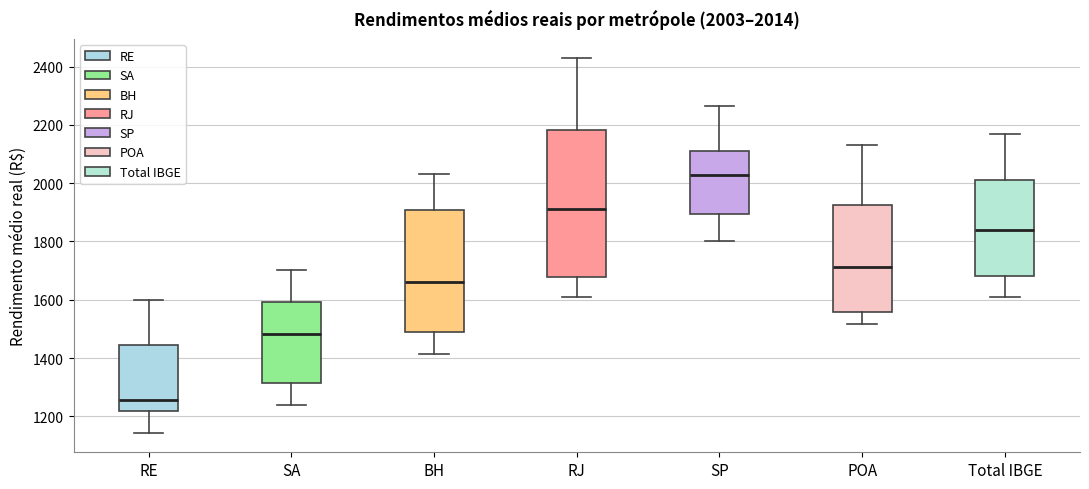

Which box's median line is the lowest?

RE